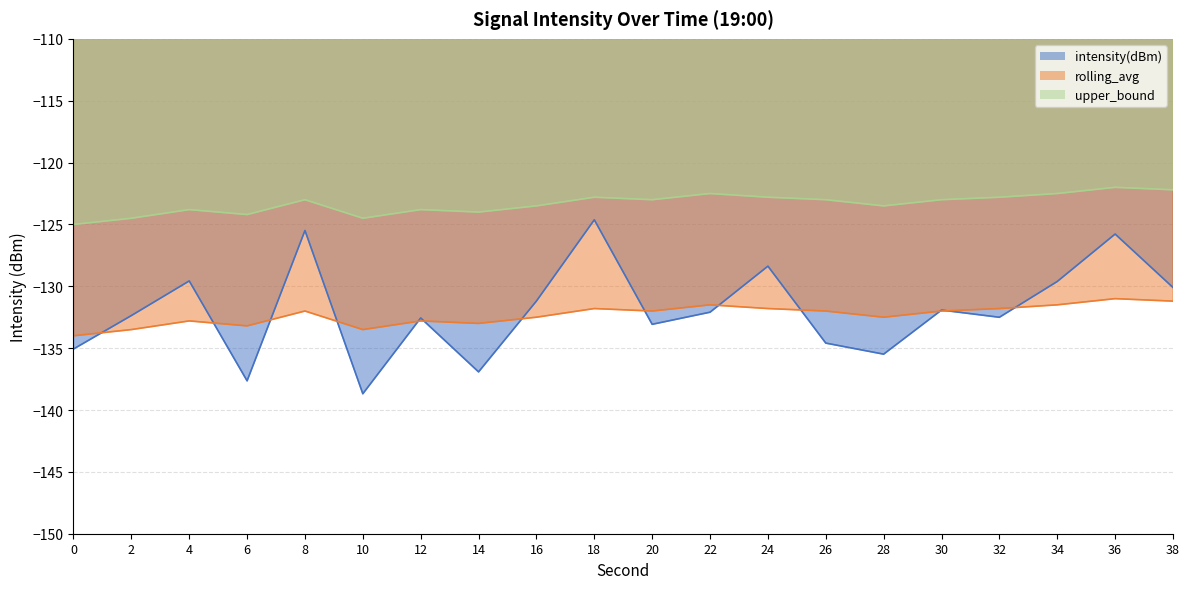

Which series has the widest spread of values?

intensity(dBm)